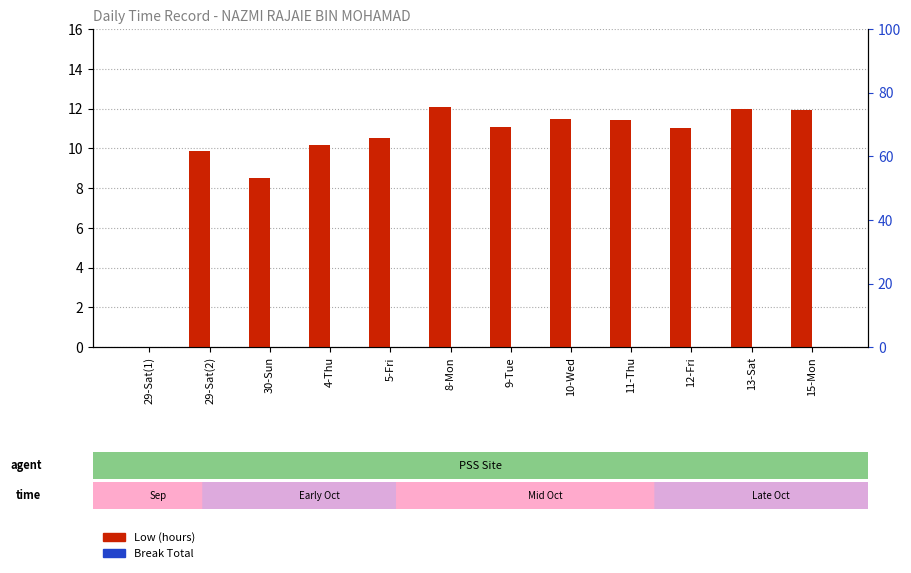

At which category is the sum across all series the highest?

8-Mon